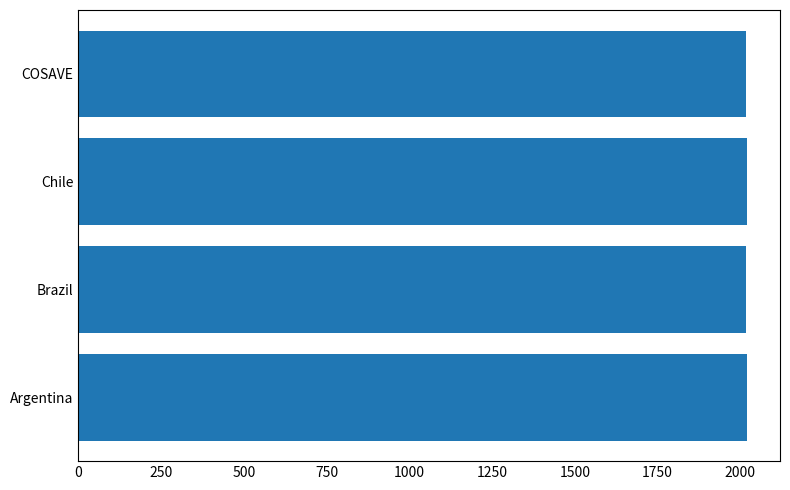

The value at Chile is 2019. True or false?

True